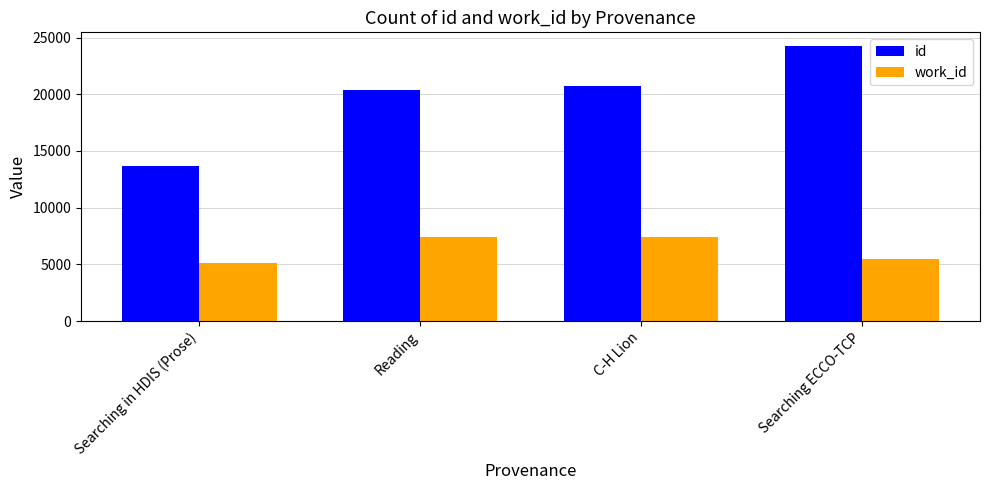

What position from the right is Searching ECCO-TCP?

1